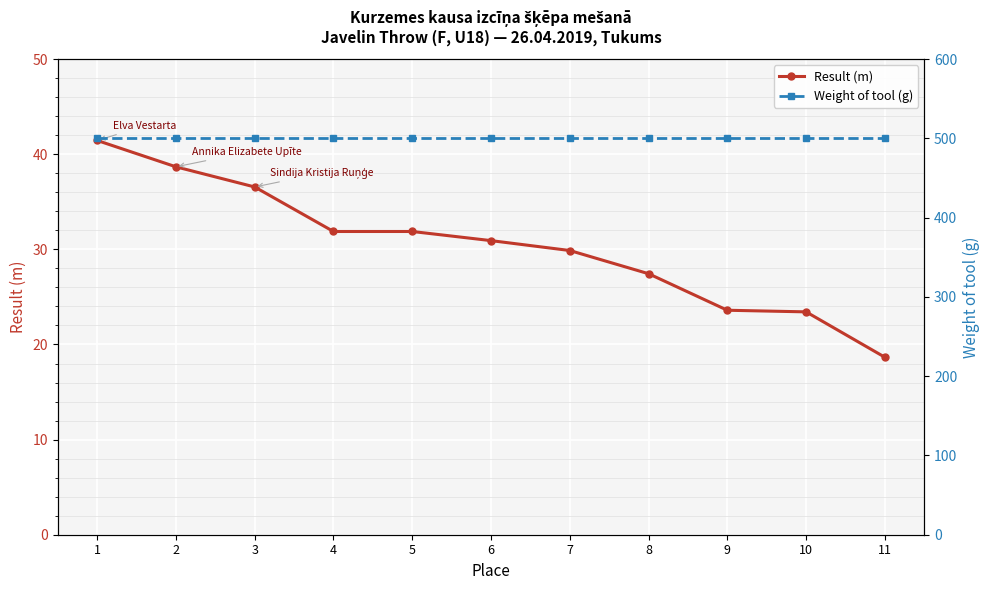

What is the value of the Result (m) point at the 11th from the left?

18.7